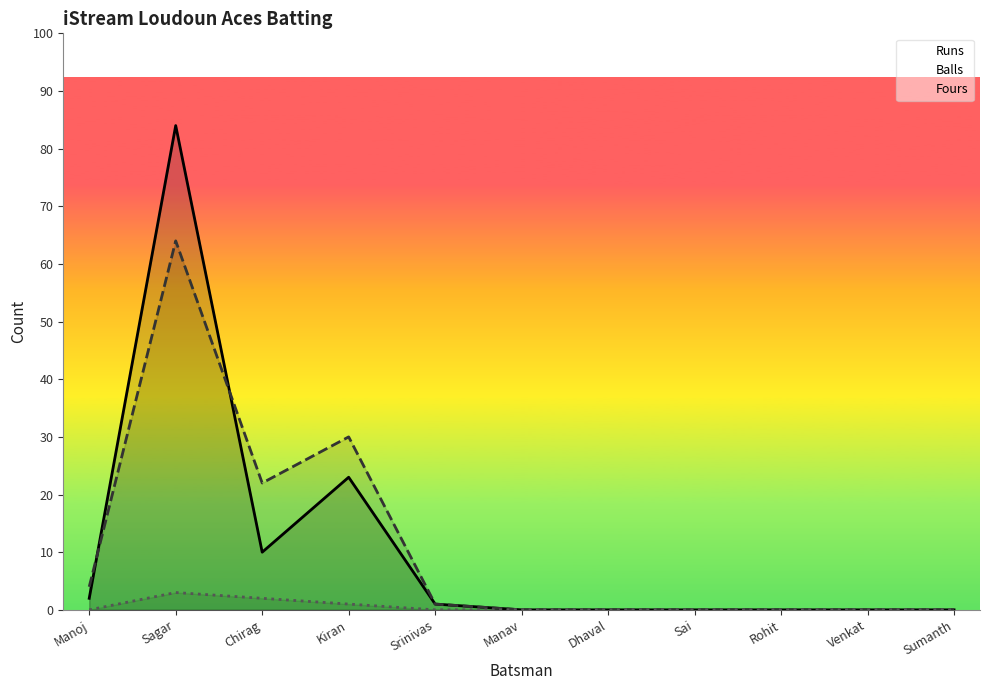

List the labels in order of Runs value, largest first.

Sagar, Kiran, Chirag, Manoj, Srinivas, Manav, Dhaval, Sai, Rohit, Venkat, Sumanth